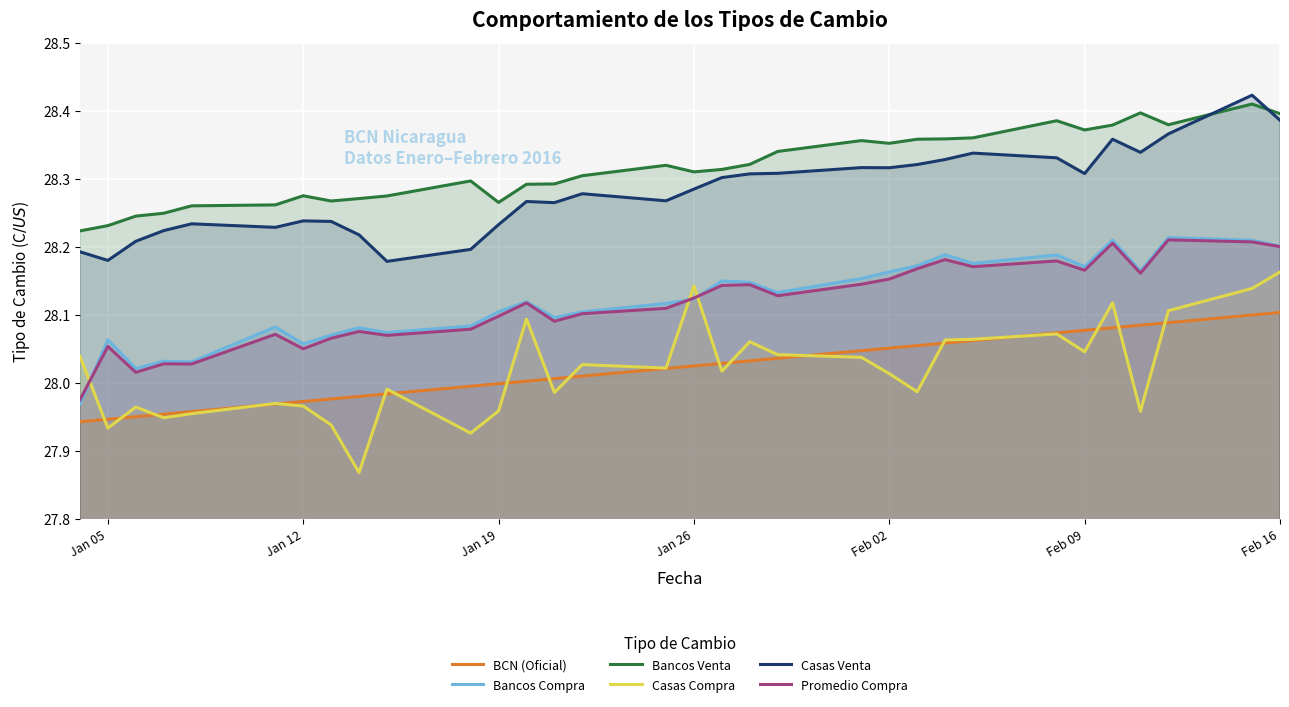

Which series has the largest range (max minus min)?

Casas Compra